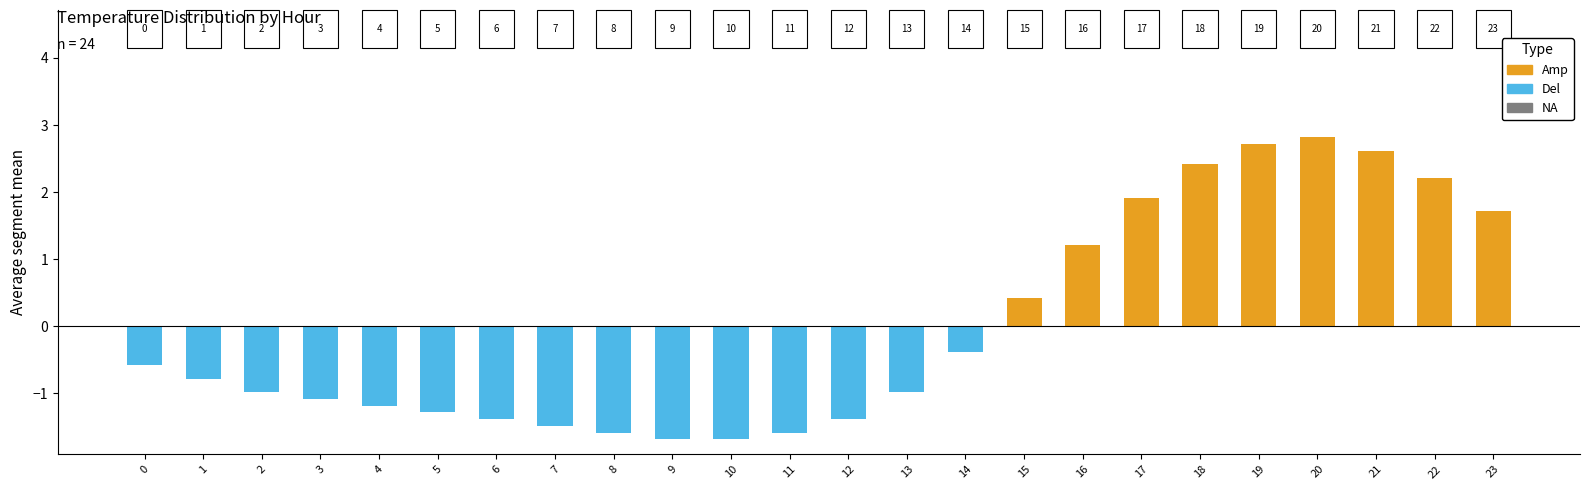

Count the number of categories in the chart.

24